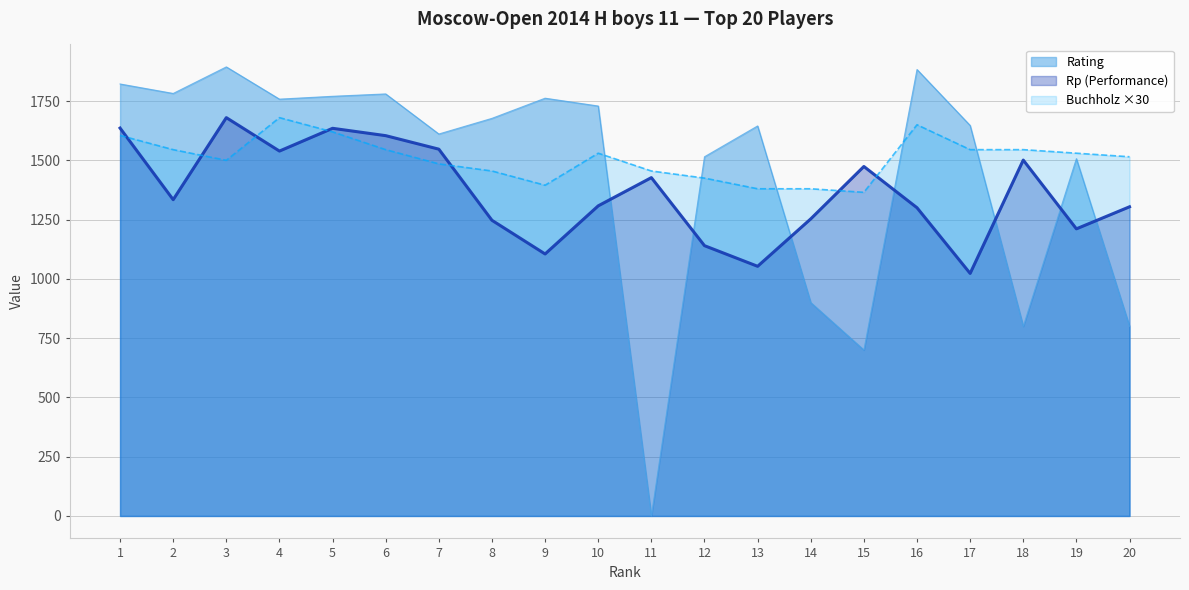

Rank the categories by Buchholz value from highest to lowest.

4, 16, 5, 1, 2, 6, 17, 18, 10, 19, 20, 3, 7, 8, 11, 12, 9, 13, 14, 15